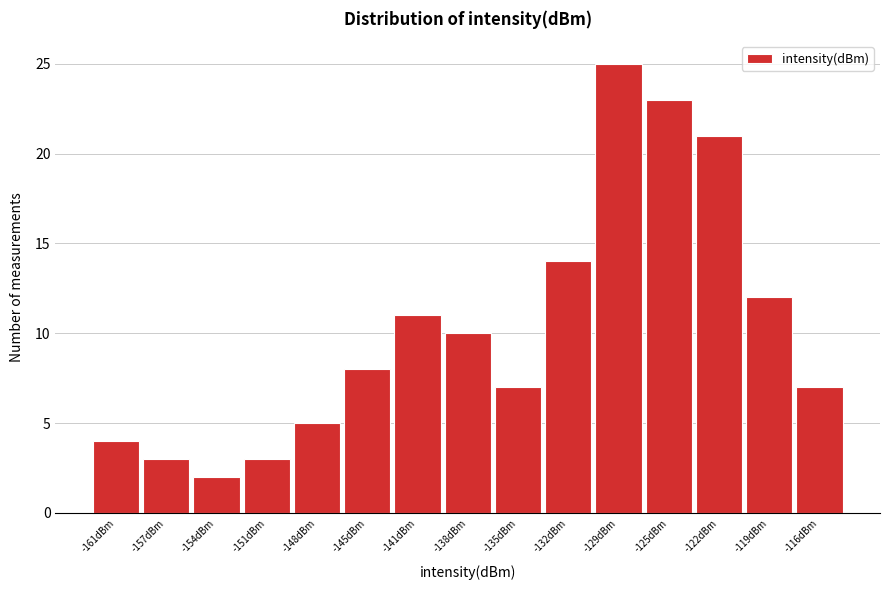

Reading left to right, list all the values displayed in this chart.

-161dBm=4	-157dBm=3	-154dBm=2	-151dBm=3	-148dBm=5	-145dBm=8	-141dBm=11	-138dBm=10	-135dBm=7	-132dBm=14	-129dBm=25	-125dBm=23	-122dBm=21	-119dBm=12	-116dBm=7